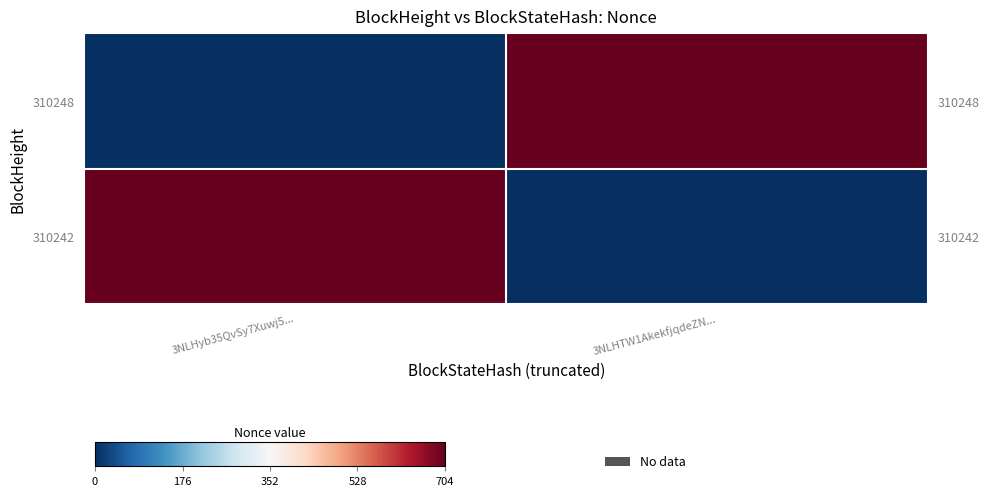

How many values in the 310248 series are below 704?

1